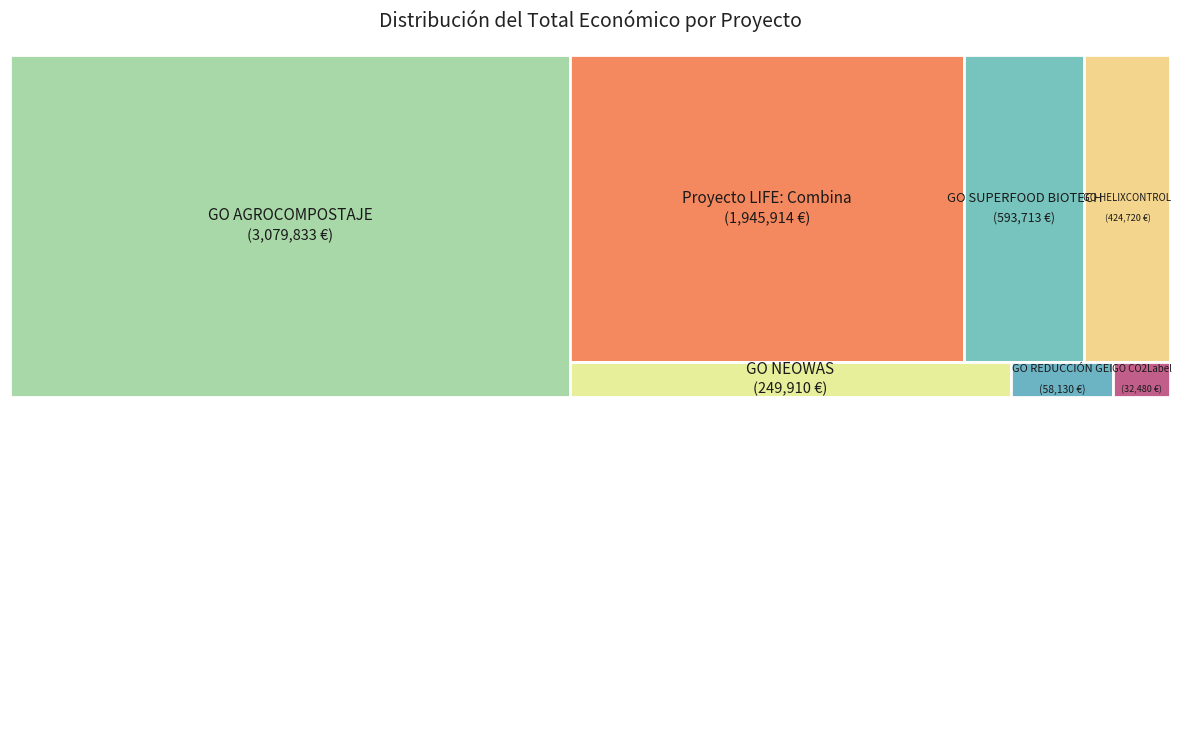

Is there any slice that represents more than half of the pie?

No